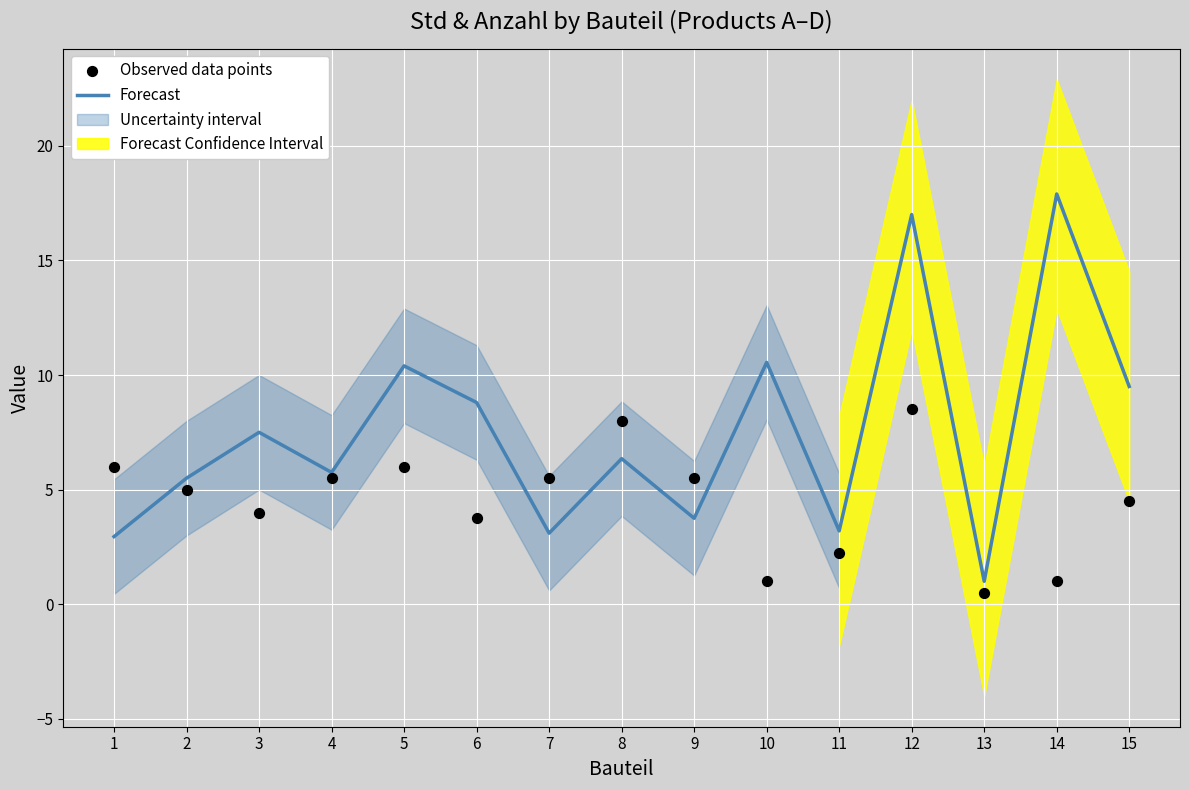

At how many categories does at least one series exceed 10?

4